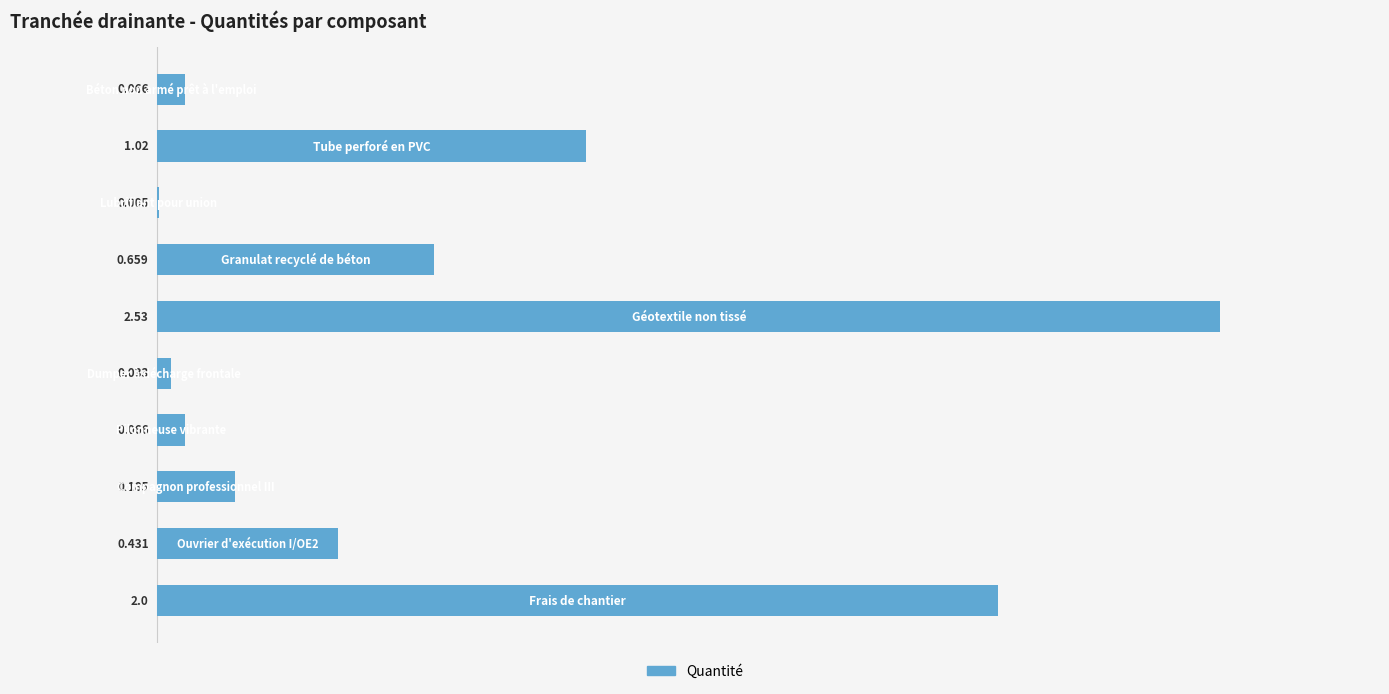

How many series are shown in this chart?

1